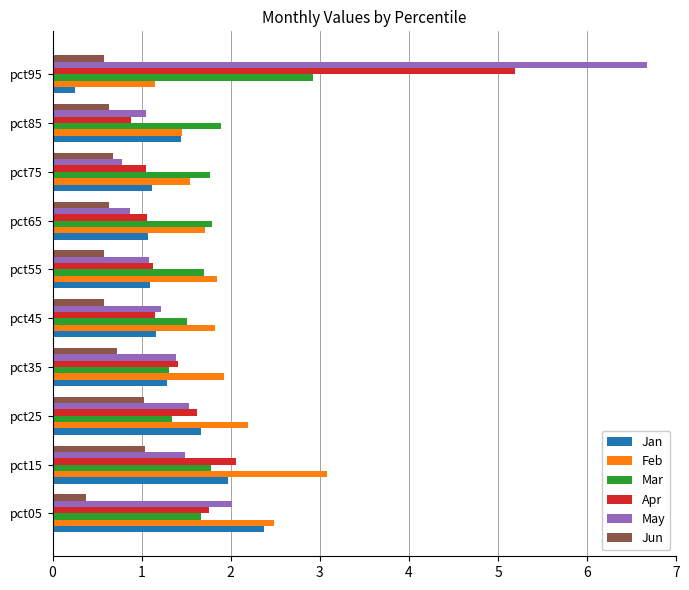

At which category is the sum across all series the highest?

pct95